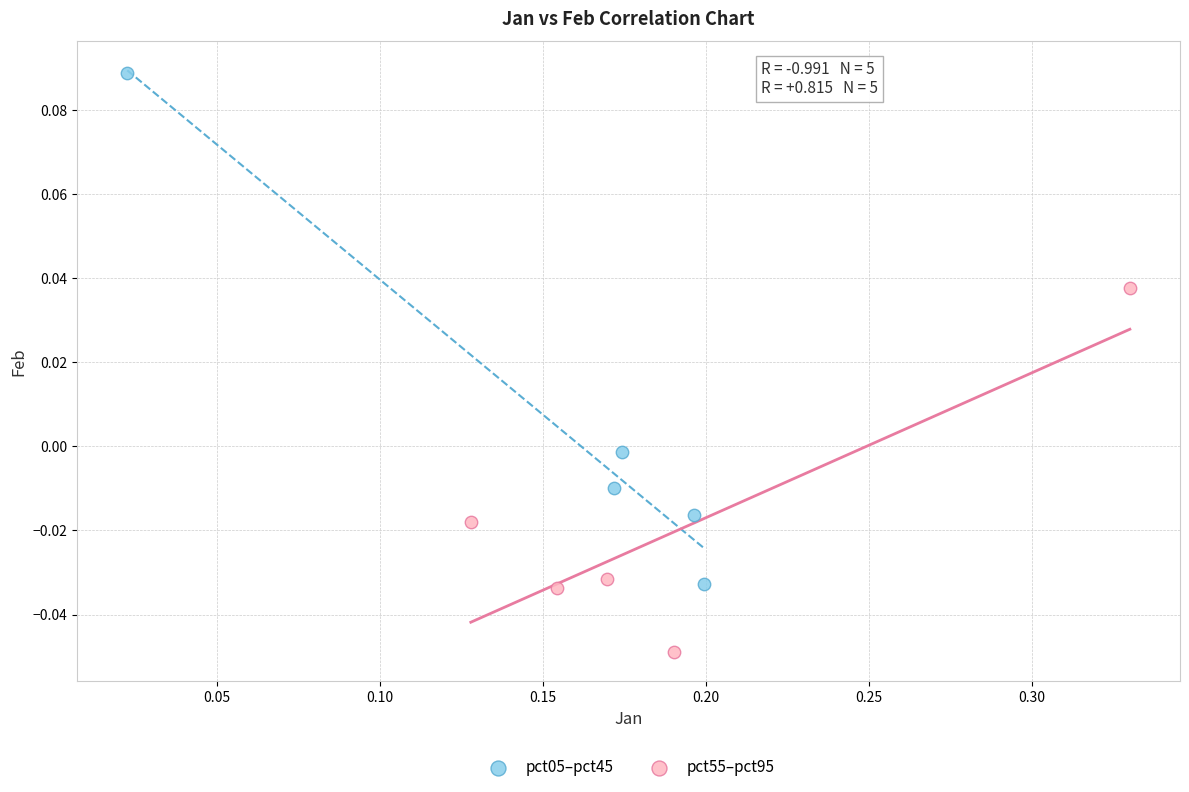

Which series contains the highest Y value?

pct05–pct45